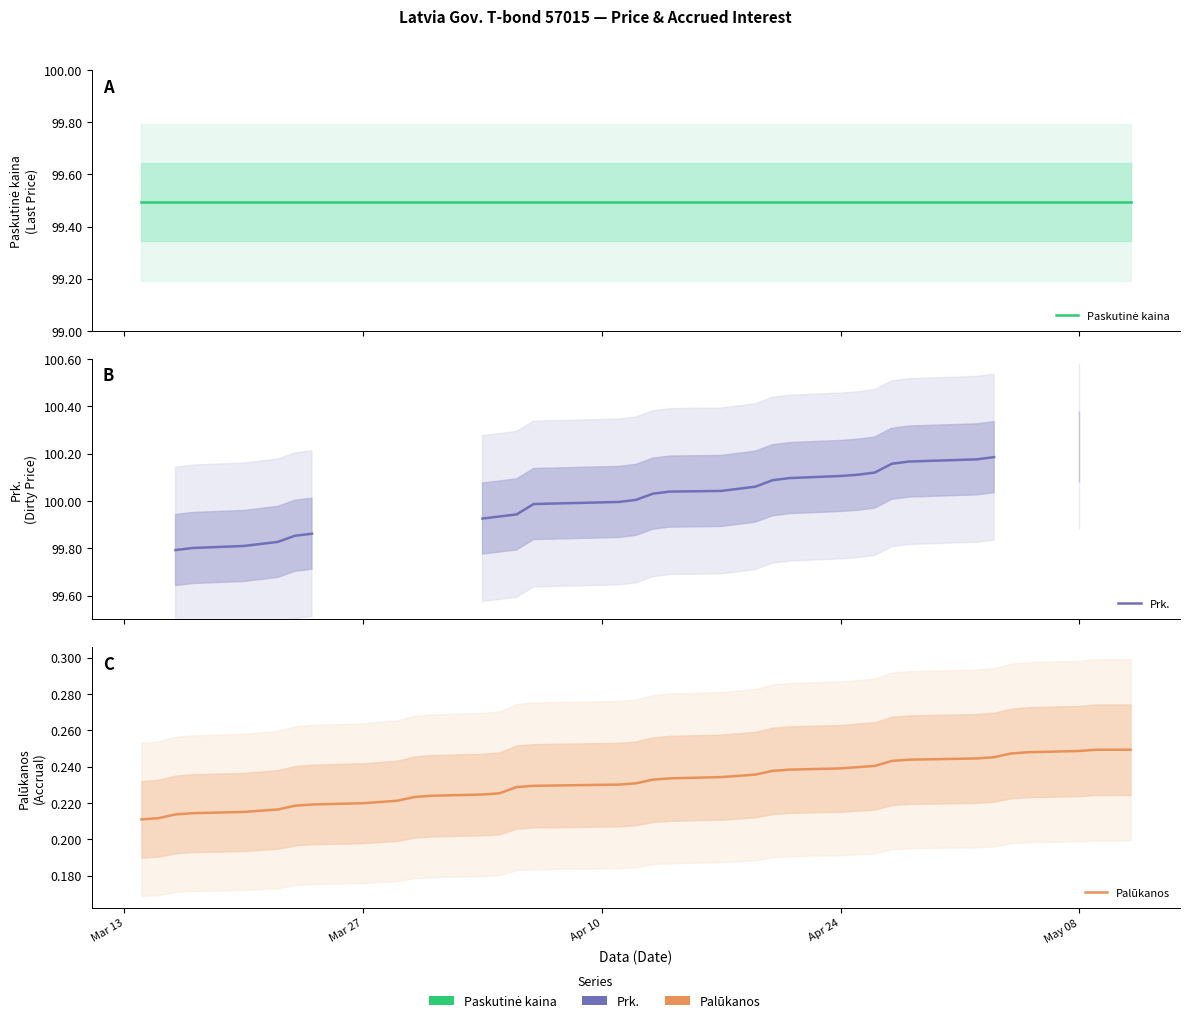

Does the chart have visible grid lines?

No